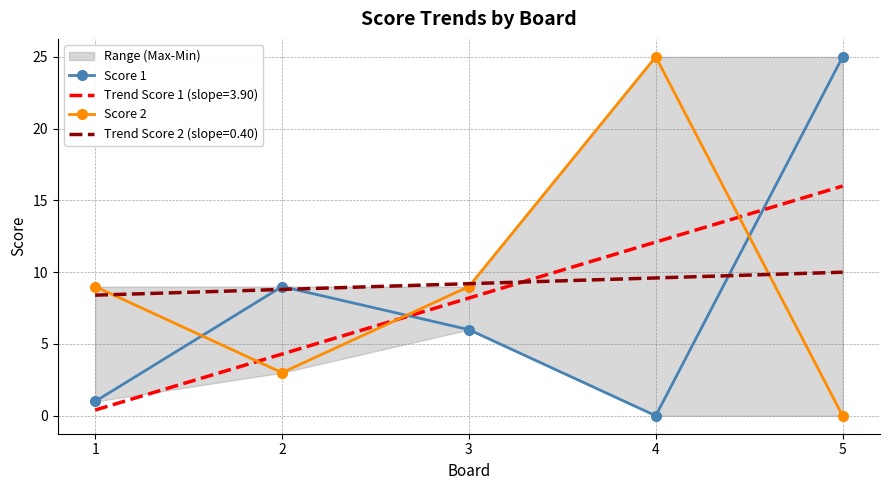

How many times do Score 1 and Score 2 cross each other?

3